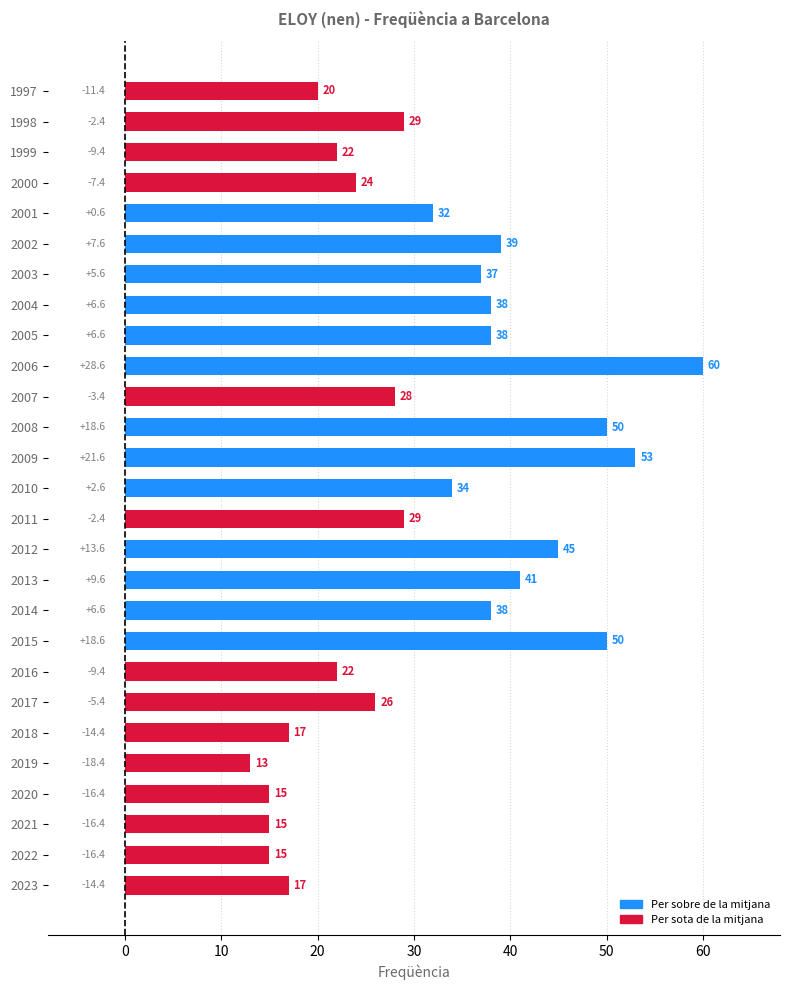

What is the smallest value displayed?

13